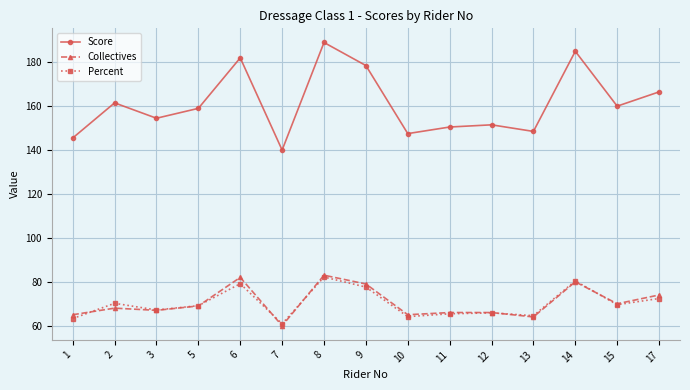

What is the lowest value of the Percent series?

60.9